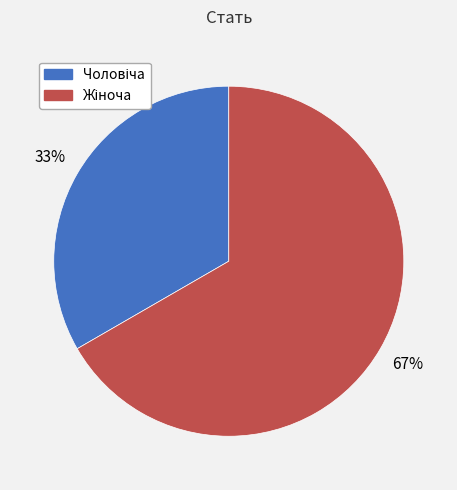

Does any single category account for the majority?

Yes